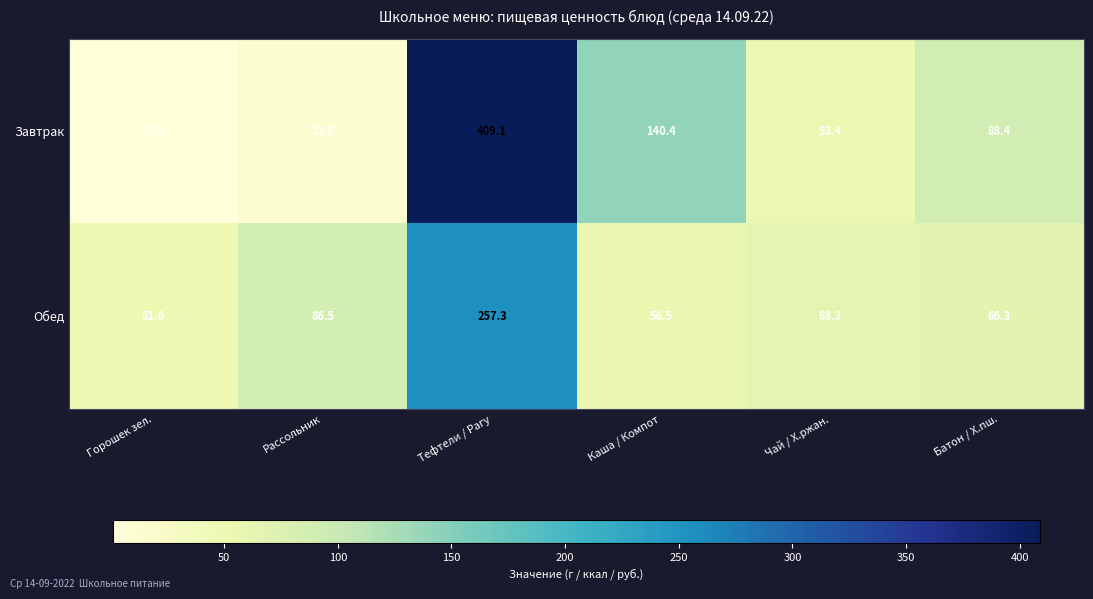

At which category is the sum across all series the highest?

Тефтели / Рагу